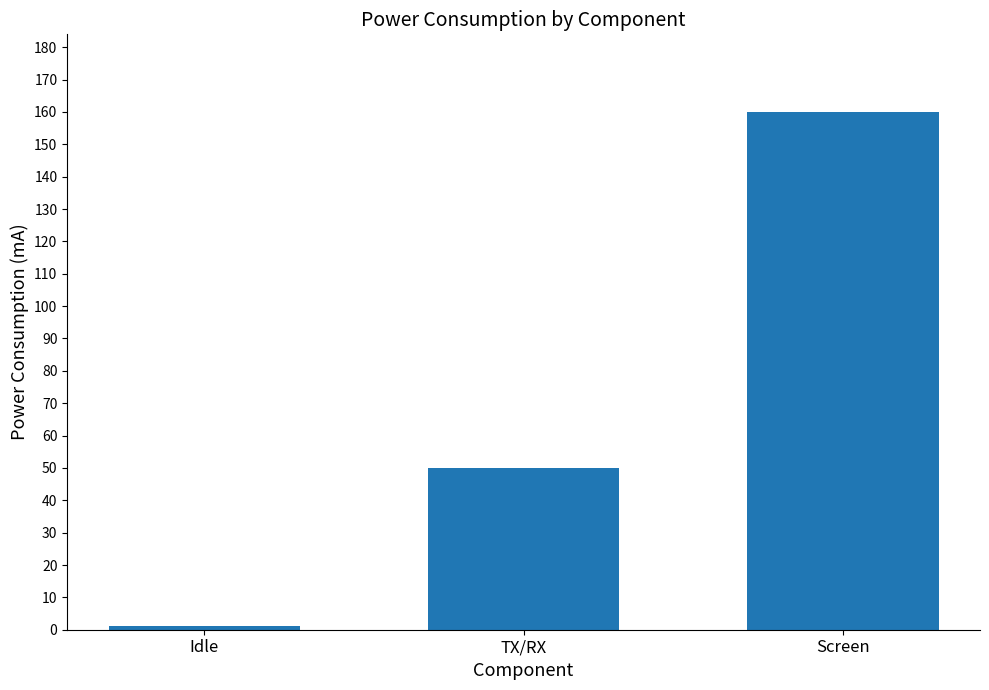

The value at Screen is 240. True or false?

False